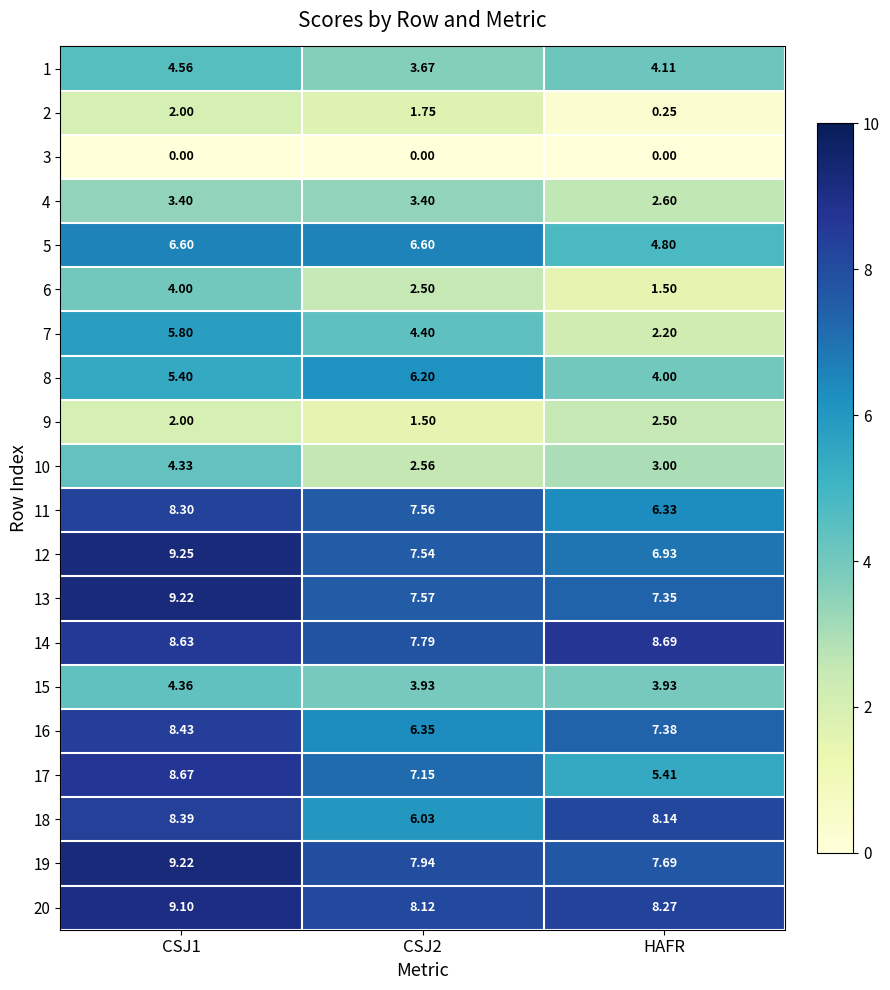

Which category has the highest value across all series?

CSJ1